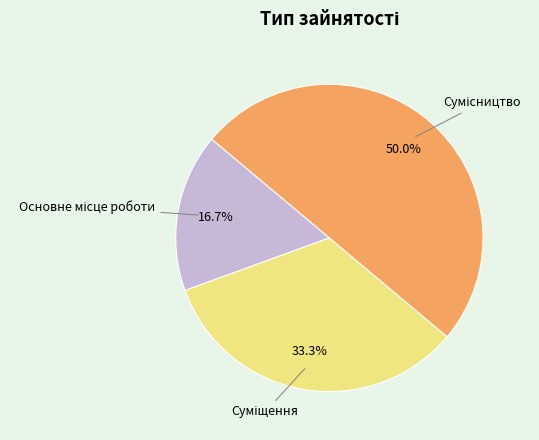

To the nearest percent, what is the difference between the largest and smallest slice percentages?

33%